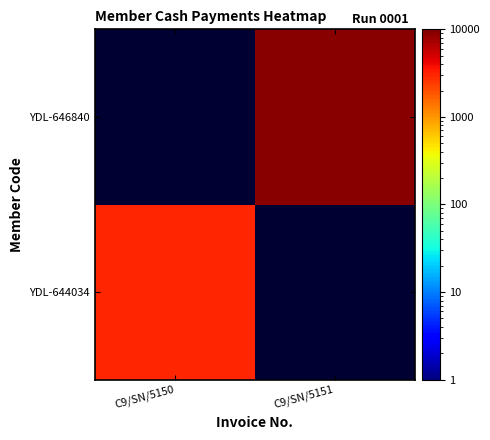

At which category does the chart reach its peak across all series?

C9/SN/5151